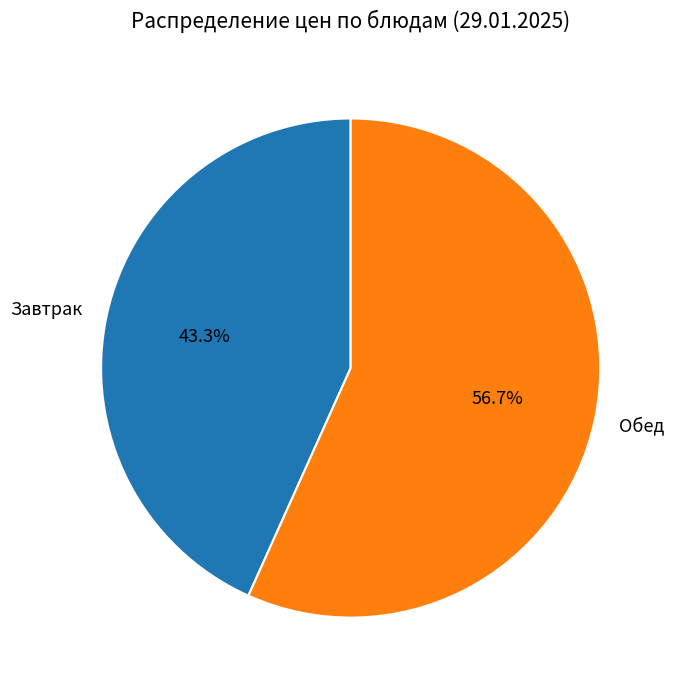

Count the number of slices in the pie.

2